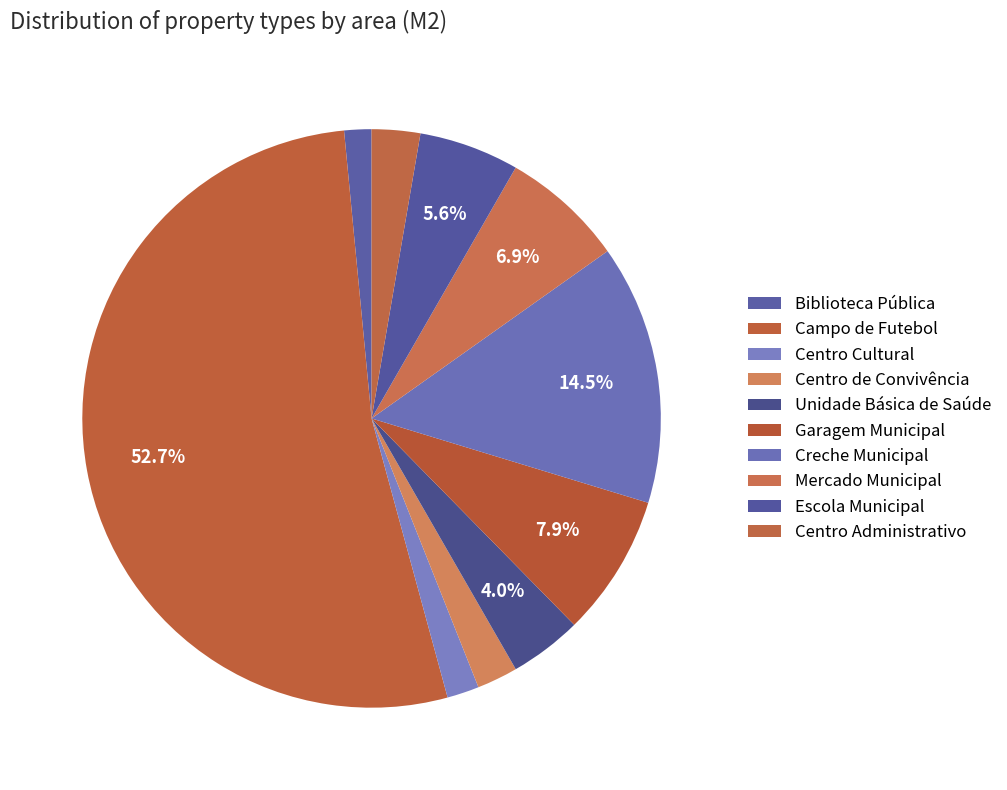

How many segments does this pie chart have?

10